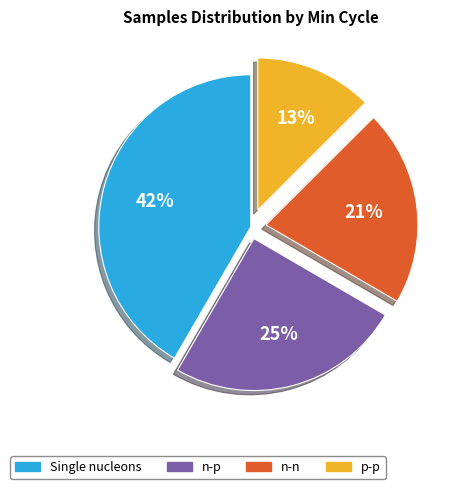

To the nearest percent, what is the difference between the largest and smallest slice percentages?

29%